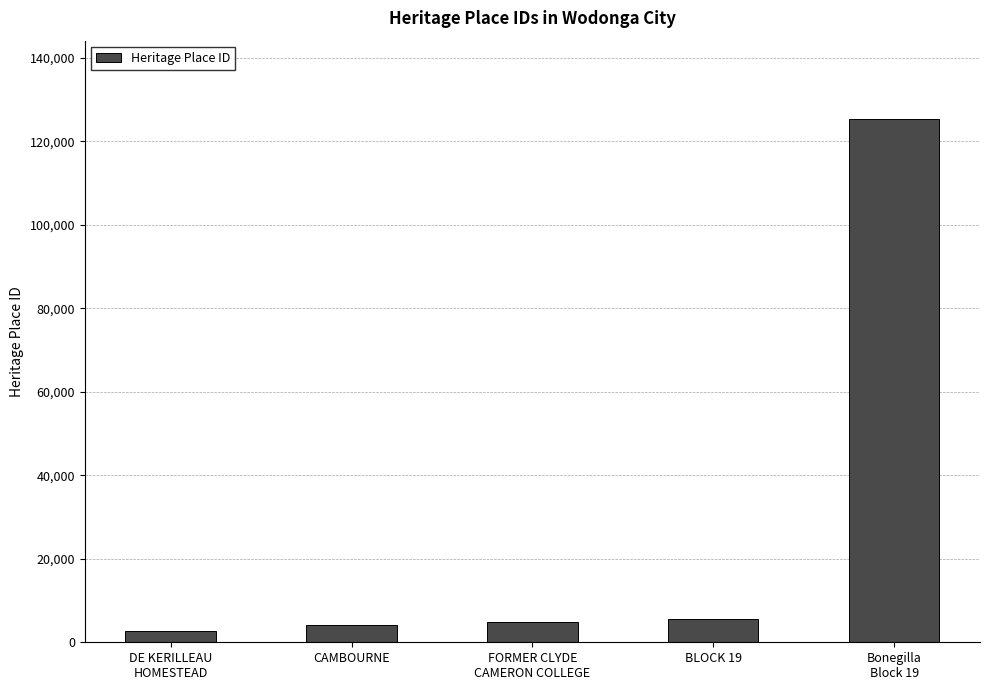

What is the label of the 3rd bar from the left?

FORMER CLYDE
CAMERON COLLEGE